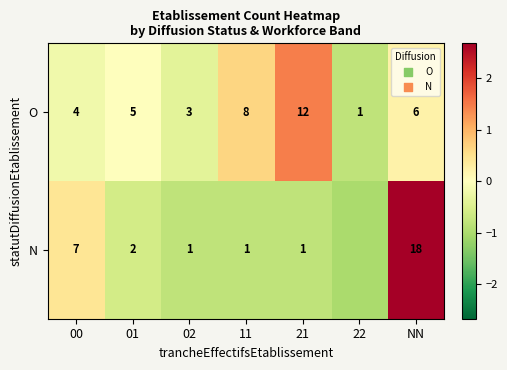

How many distinct data groups are displayed?

2